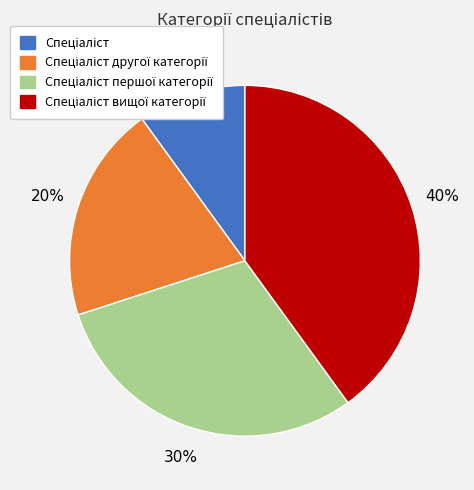

To the nearest percent, what is the difference between the largest and smallest slice percentages?

30%